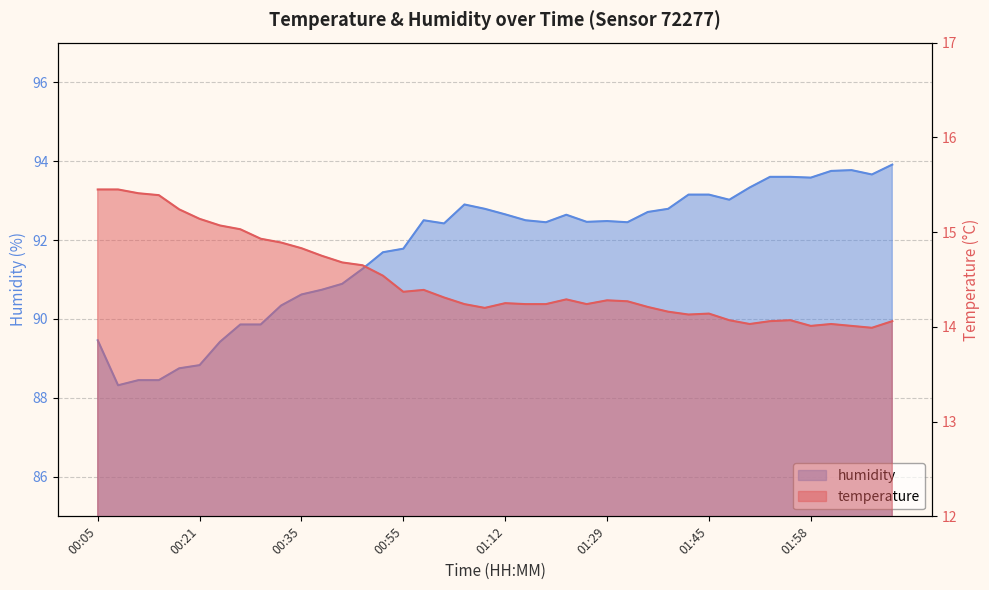

Reading right to left, what are all the values shown in this chart?

temperature: 02:13=14.1	02:07=14.0	02:04=14.0	02:02=14.0	01:58=14.0	01:55=14.1	01:52=14.1	01:50=14.0	01:47=14.1	01:45=14.1	01:42=14.1	01:40=14.2	01:38=14.2	01:35=14.3	01:29=14.3	01:27=14.2	01:24=14.3	01:18=14.2	01:15=14.2	01:12=14.2	01:09=14.2	01:06=14.2	01:01=14.3	00:58=14.4	00:55=14.4	00:50=14.5	00:43=14.7	00:40=14.7	00:38=14.8	00:35=14.8	00:32=14.9	00:29=14.9	00:27=15.0	00:24=15.1	00:21=15.1	00:18=15.2	00:13=15.4	00:10=15.4	00:07=15.4	00:05=15.4
humidity: 02:13=93.9	02:07=93.7	02:04=93.8	02:02=93.8	01:58=93.6	01:55=93.6	01:52=93.6	01:50=93.3	01:47=93.0	01:45=93.2	01:42=93.2	01:40=92.8	01:38=92.7	01:35=92.5	01:29=92.5	01:27=92.5	01:24=92.6	01:18=92.5	01:15=92.5	01:12=92.7	01:09=92.8	01:06=92.9	01:01=92.4	00:58=92.5	00:55=91.8	00:50=91.7	00:43=91.3	00:40=90.9	00:38=90.7	00:35=90.6	00:32=90.3	00:29=89.9	00:27=89.9	00:24=89.4	00:21=88.8	00:18=88.8	00:13=88.5	00:10=88.5	00:07=88.3	00:05=89.5